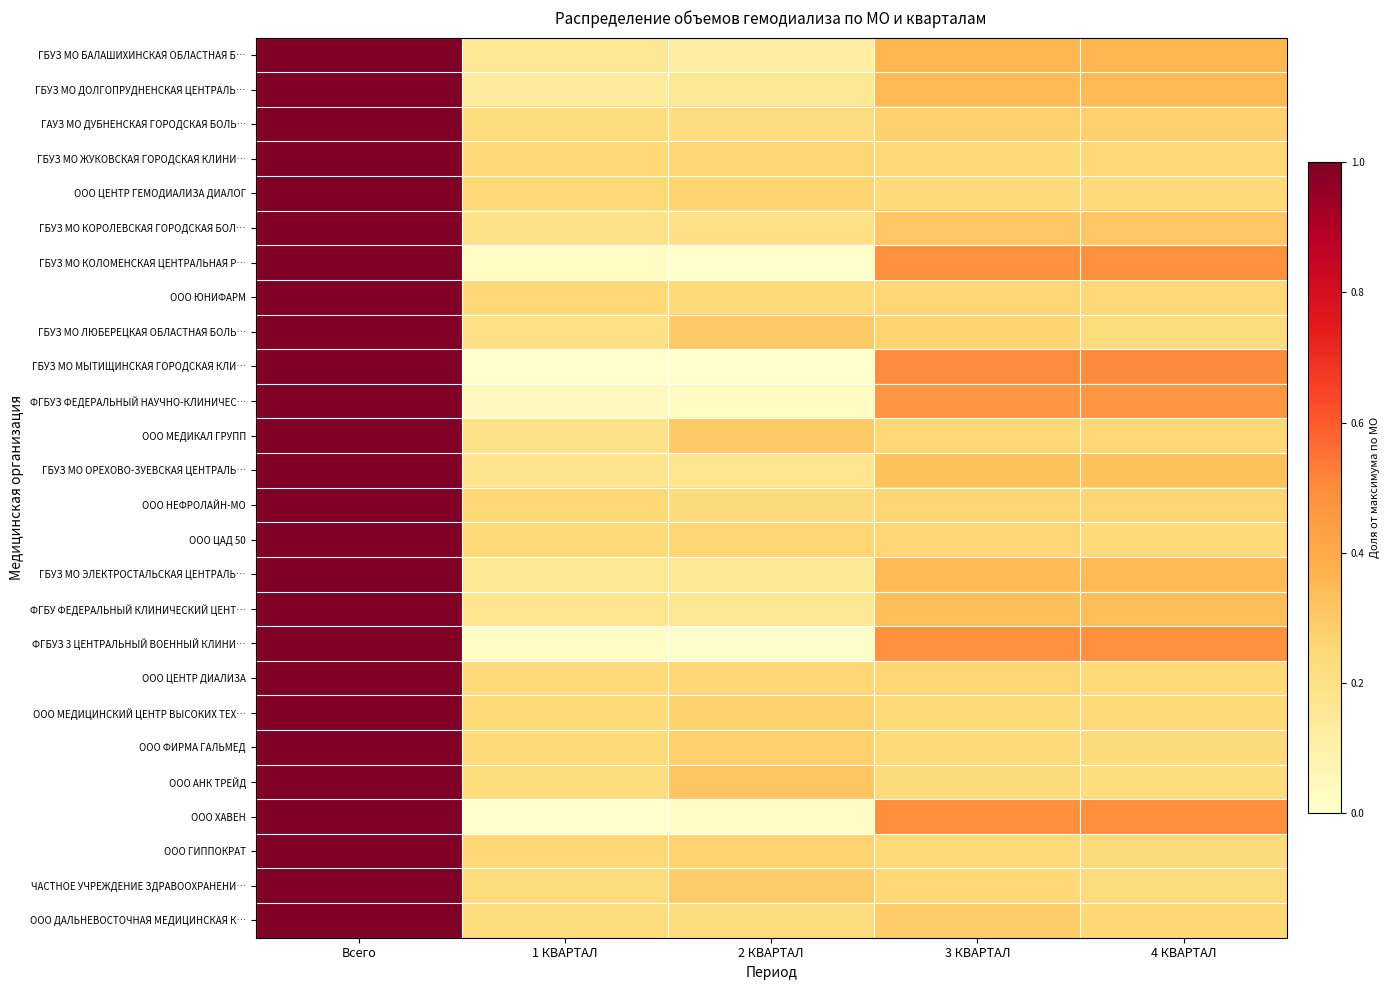

Between Всего and 4 КВАРТАЛ, which is larger?

Всего